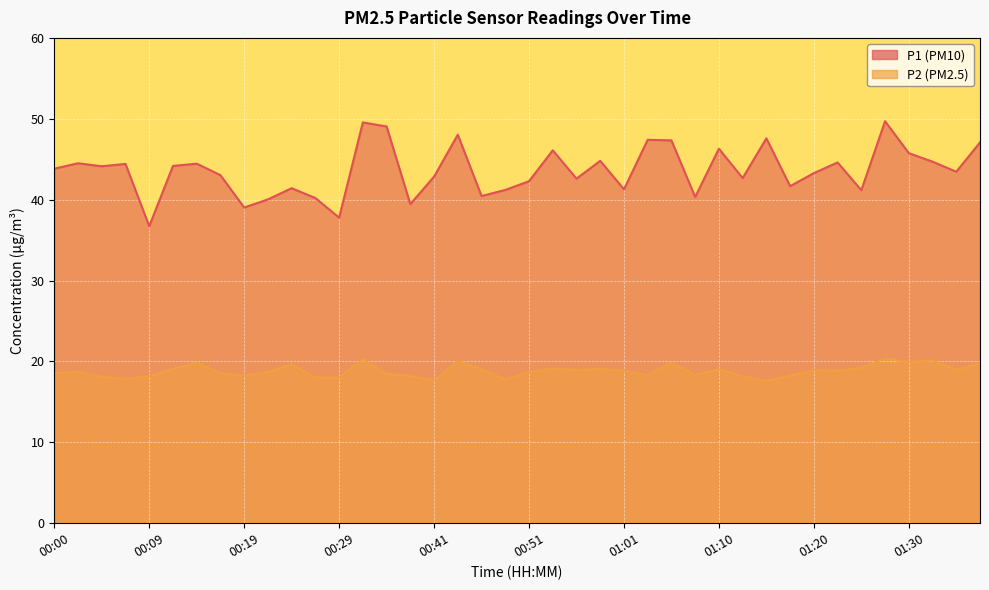

What is the smallest value displayed?

17.6